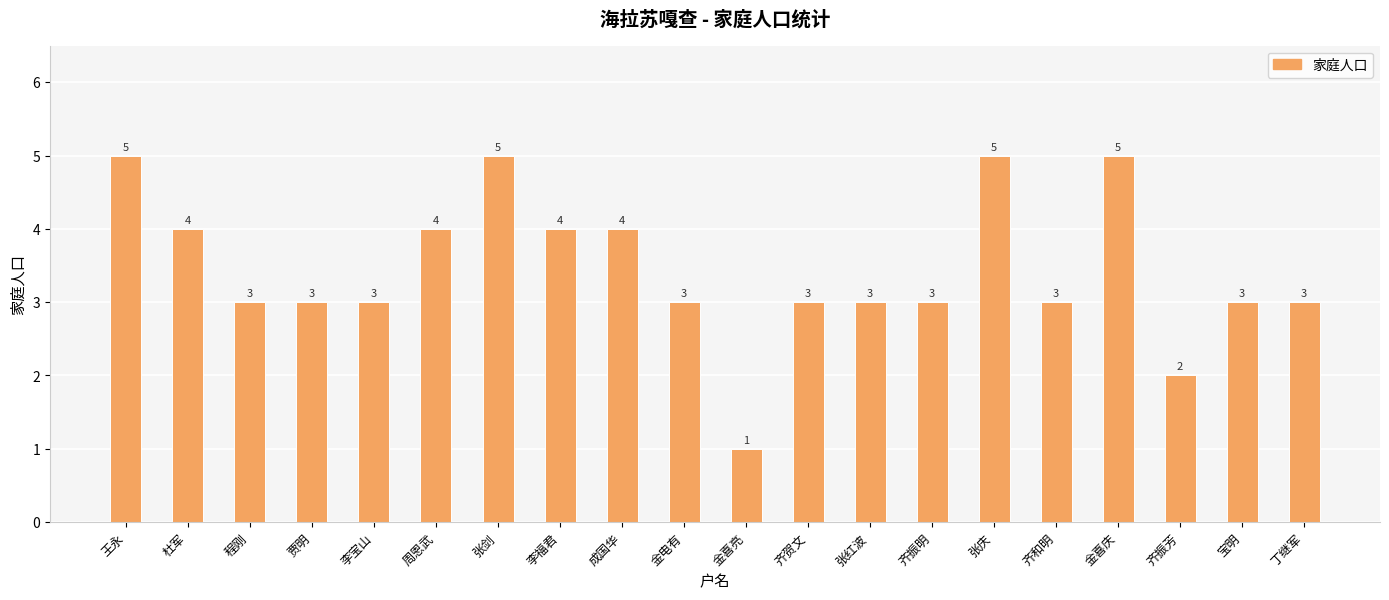

Are the bars horizontal?

No